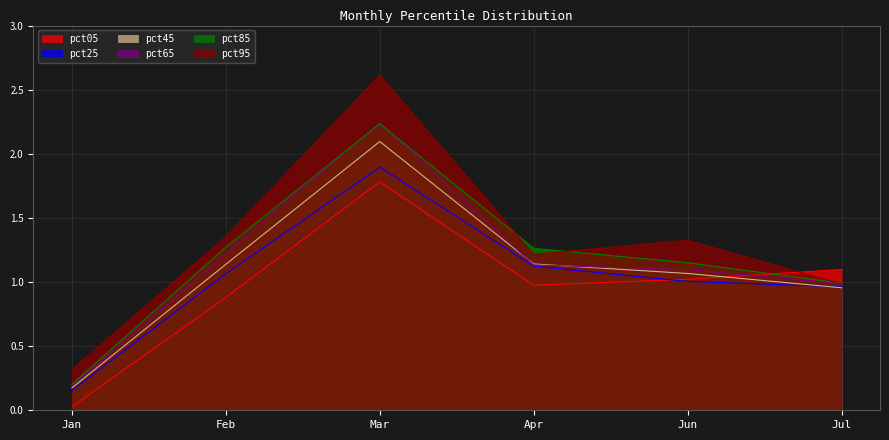

At which category does the chart reach its peak across all series?

Mar